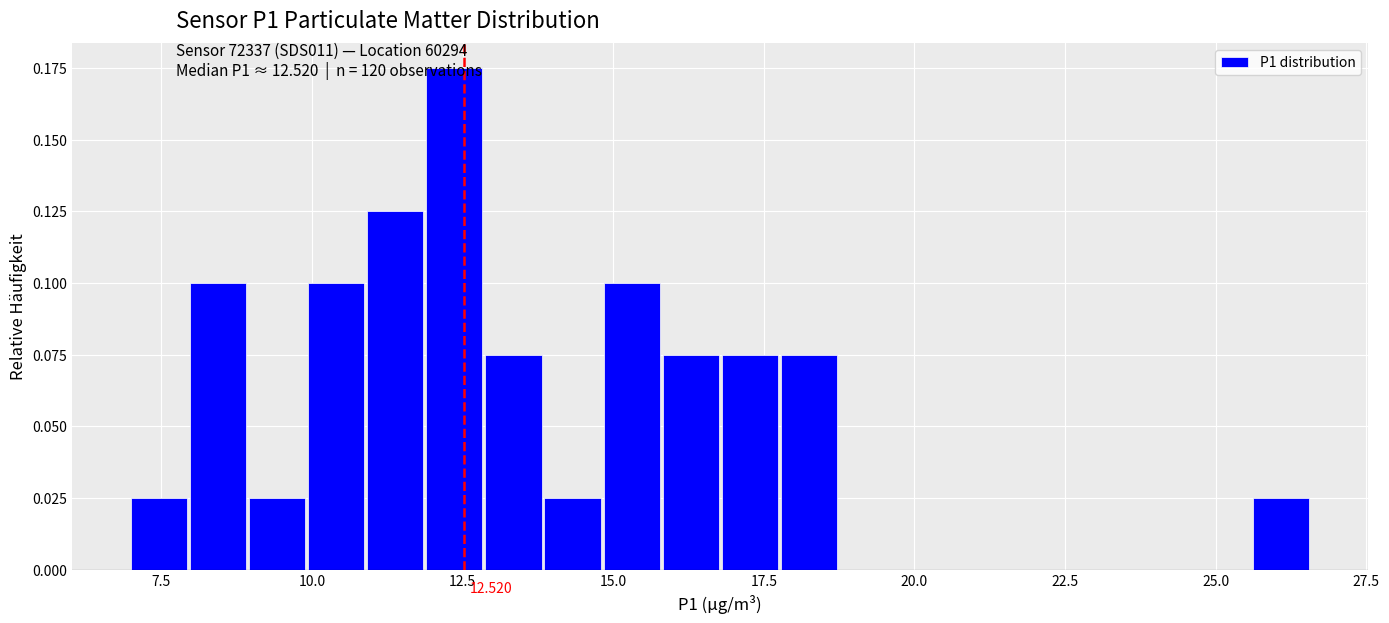

Around what value on the x-axis is the tallest bar? Give the approximate position of its centre, as read against the axis.

12.5